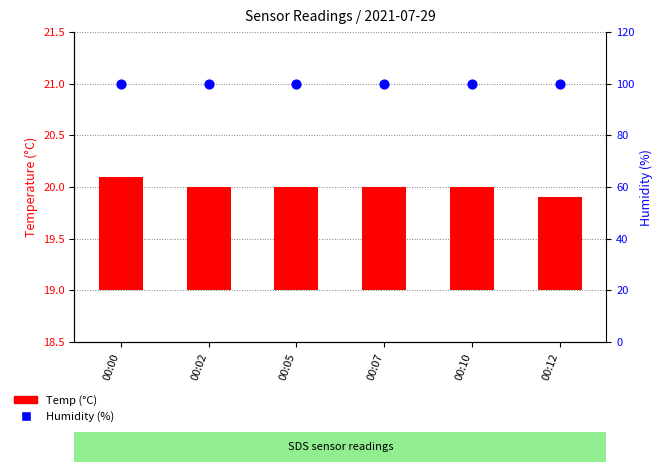

Is the value of Temp at 00:12 greater than the value of Humidity at 00:00?

No